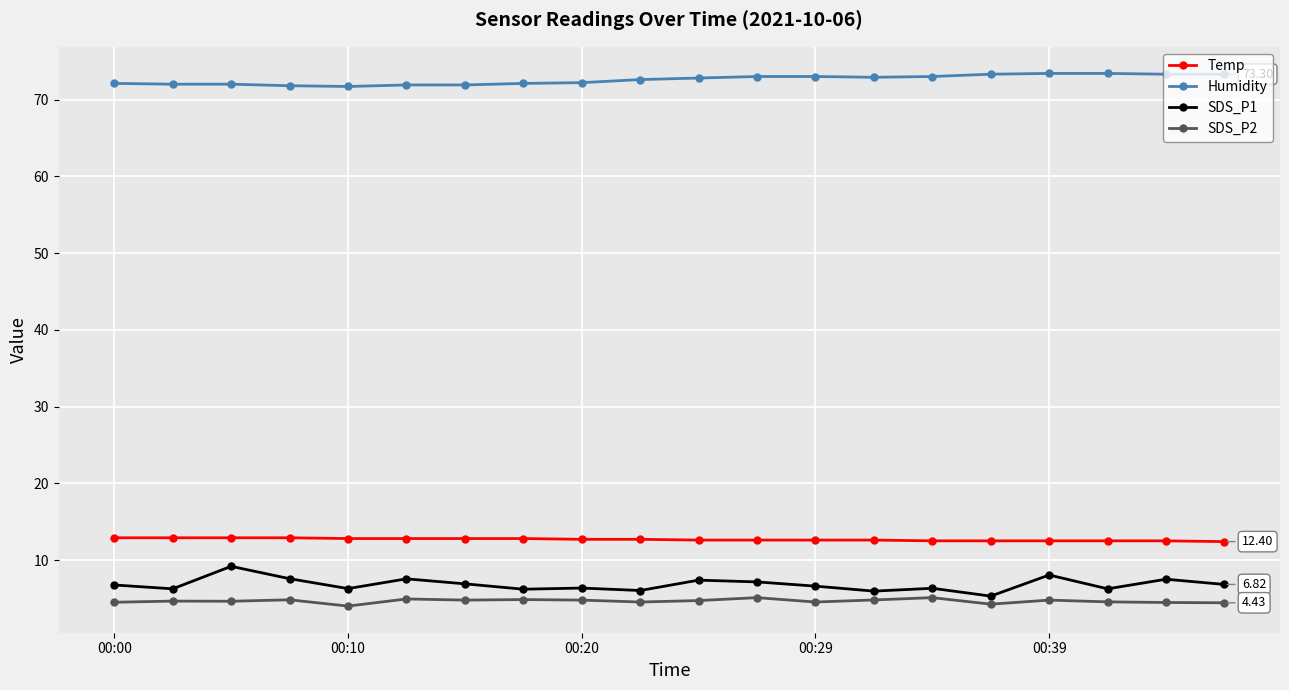

What is the maximum value for SDS_P1?

9.2